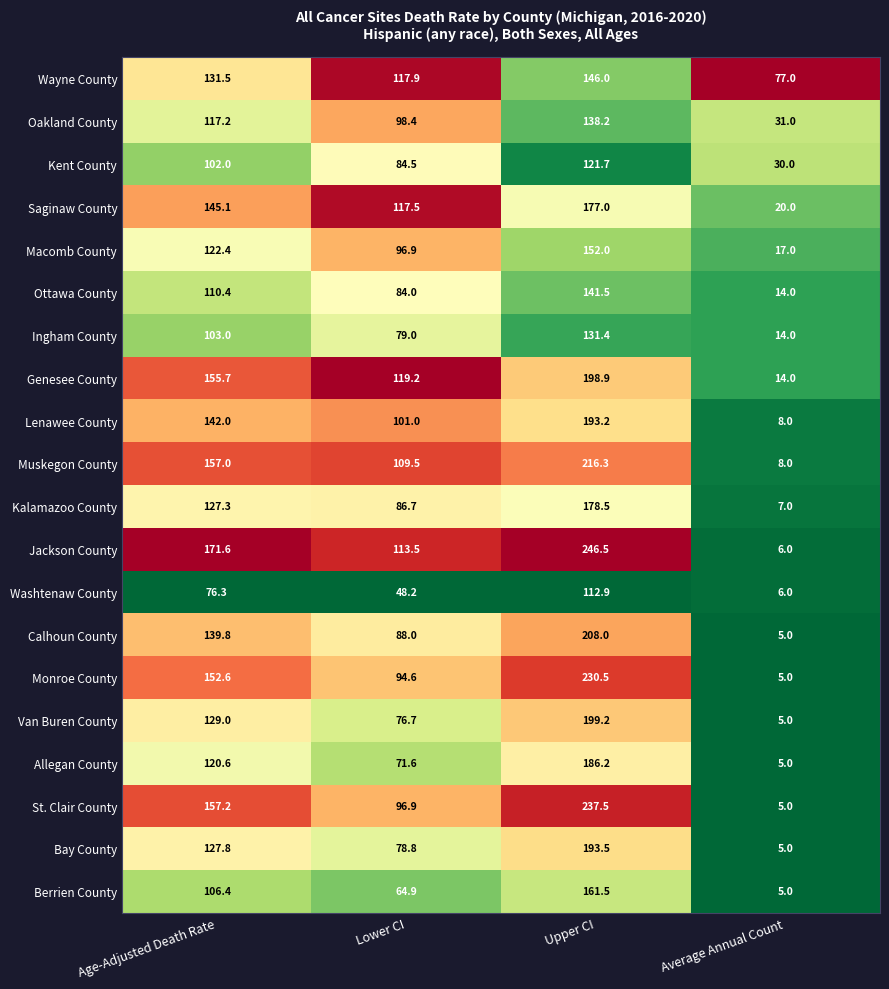

What is the approximate value of Macomb County at Upper CI?

152.0